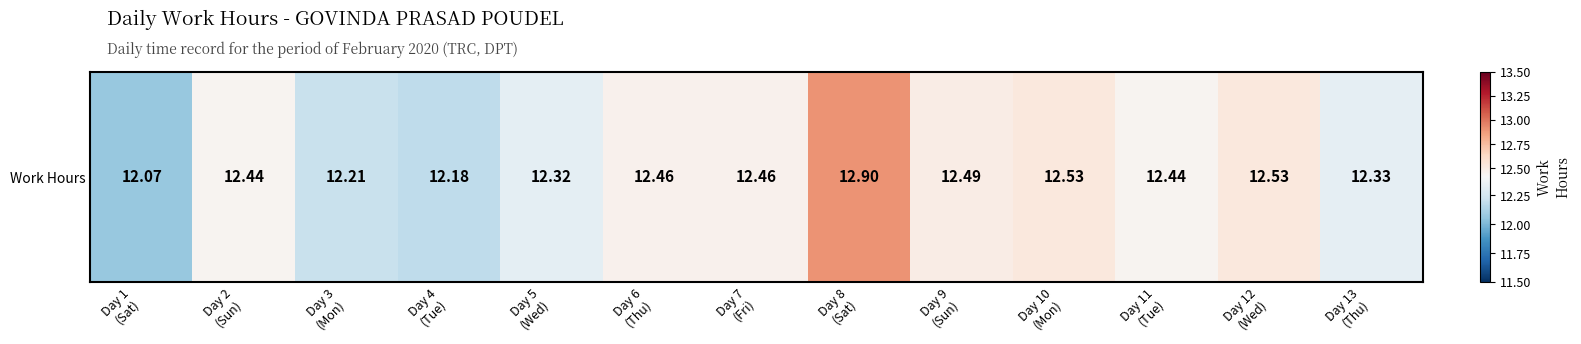

Rank the categories by value from lowest to highest.

Day 1
(Sat), Day 4
(Tue), Day 3
(Mon), Day 5
(Wed), Day 13
(Thu), Day 2
(Sun), Day 11
(Tue), Day 6
(Thu), Day 7
(Fri), Day 9
(Sun), Day 10
(Mon), Day 12
(Wed), Day 8
(Sat)